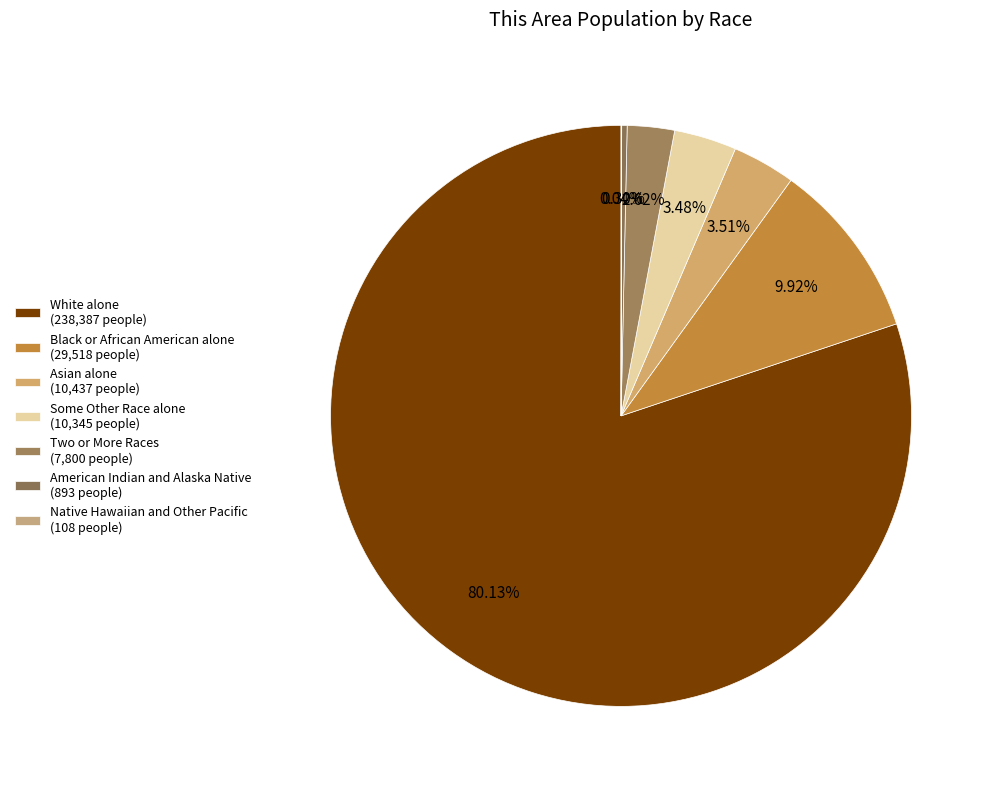

What is the change in value from Two or More Races to American Indian and Alaska Native?

-6907